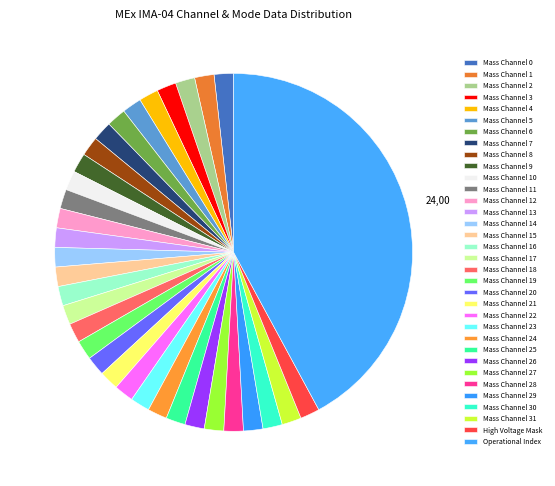

How much of the chart is everything except Mass Channel 6?

98.2%